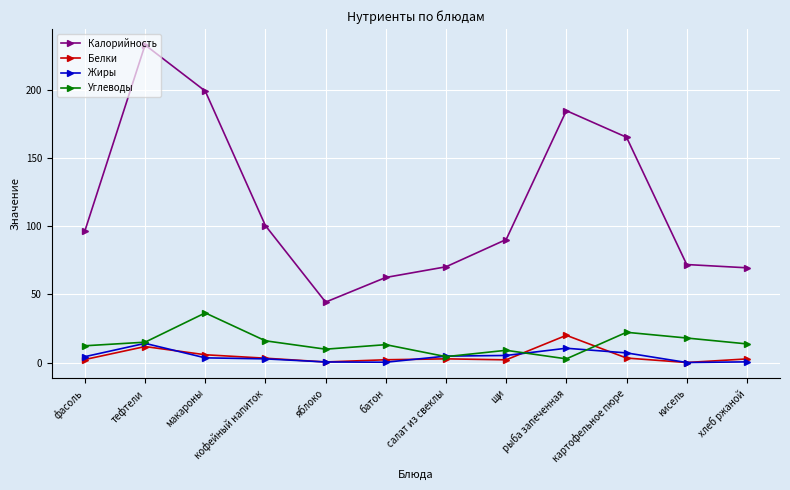

Read the Углеводы value at батон.

13.1